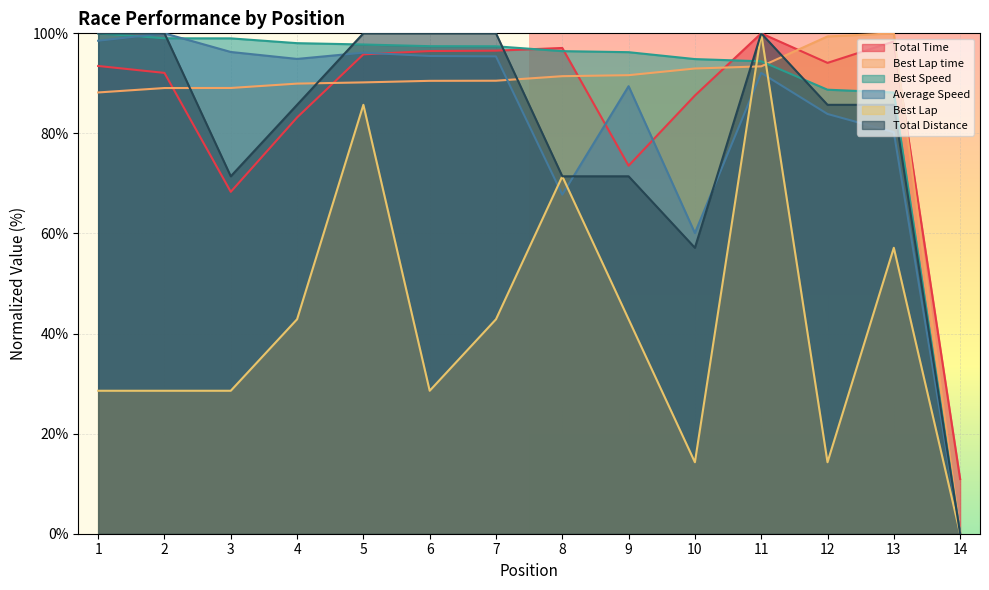

The Best Lap series shows 137.3 at 11. True or false?

False